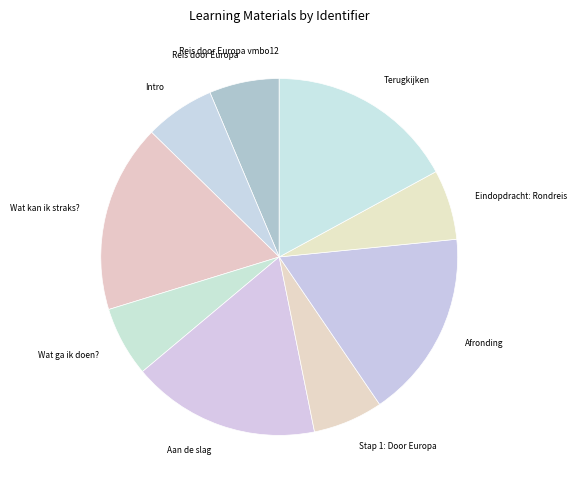

Is there any slice that represents more than half of the pie?

No